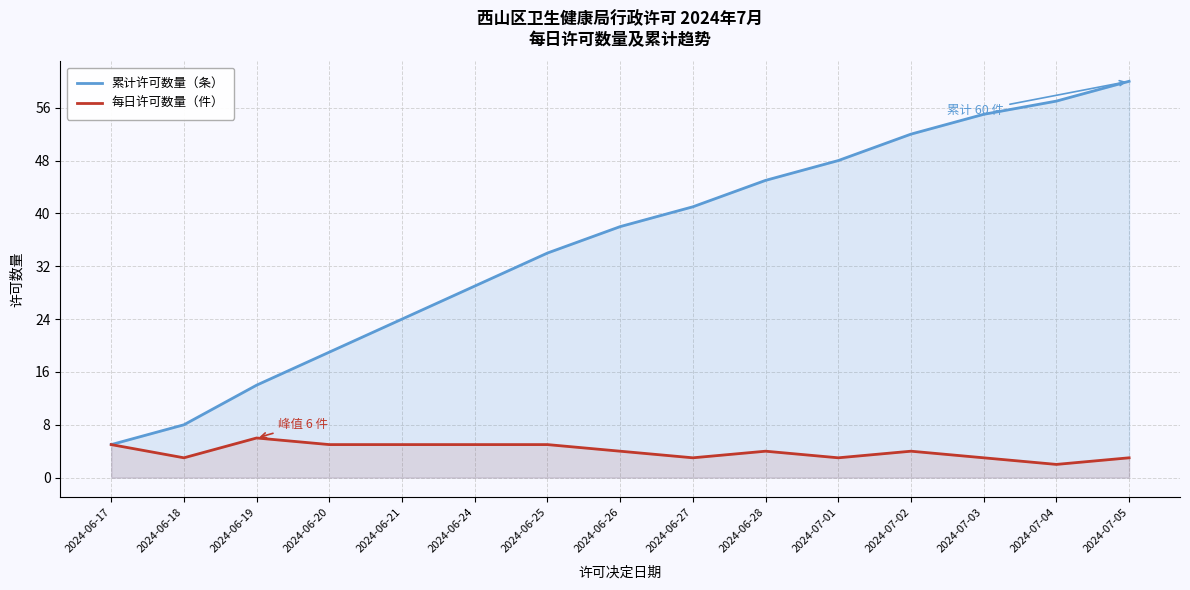

True or false: 累计许可数量（条） and 每日许可数量（件） cross at least once.

False